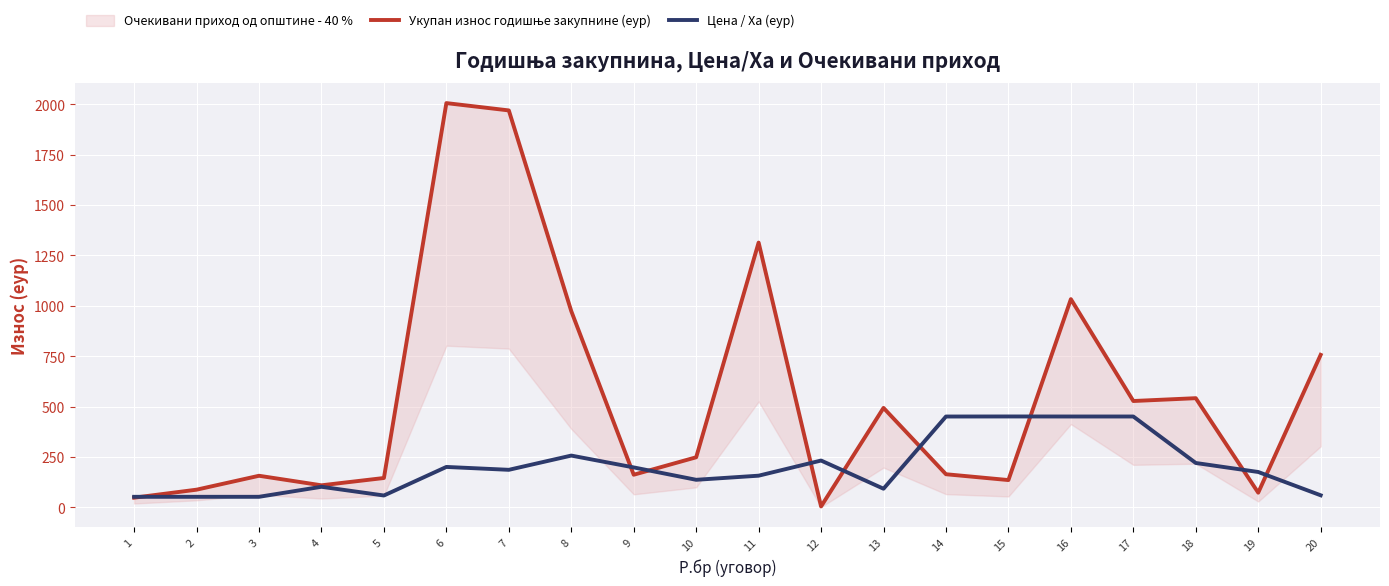

At which category does Укупан износ годишње закупнине (еур) reach its first local valley?

4